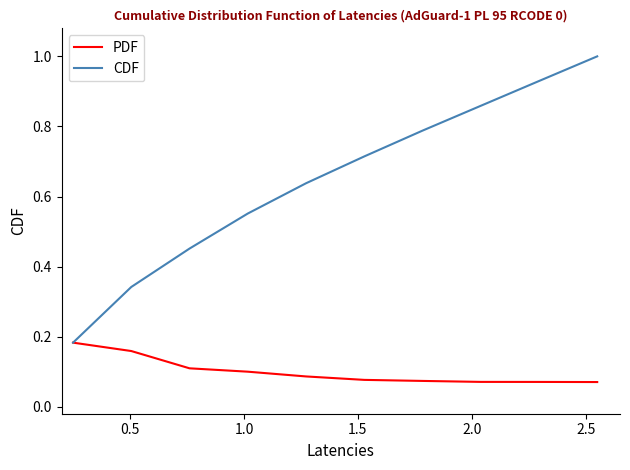

Rank the series by their average value, from lowest to highest.

PDF, CDF